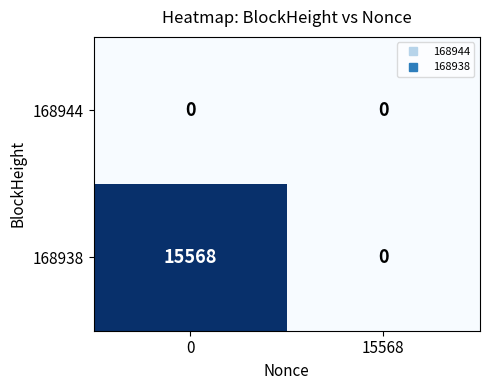

Read the 168938 value at 0, to the nearest 100.

15600